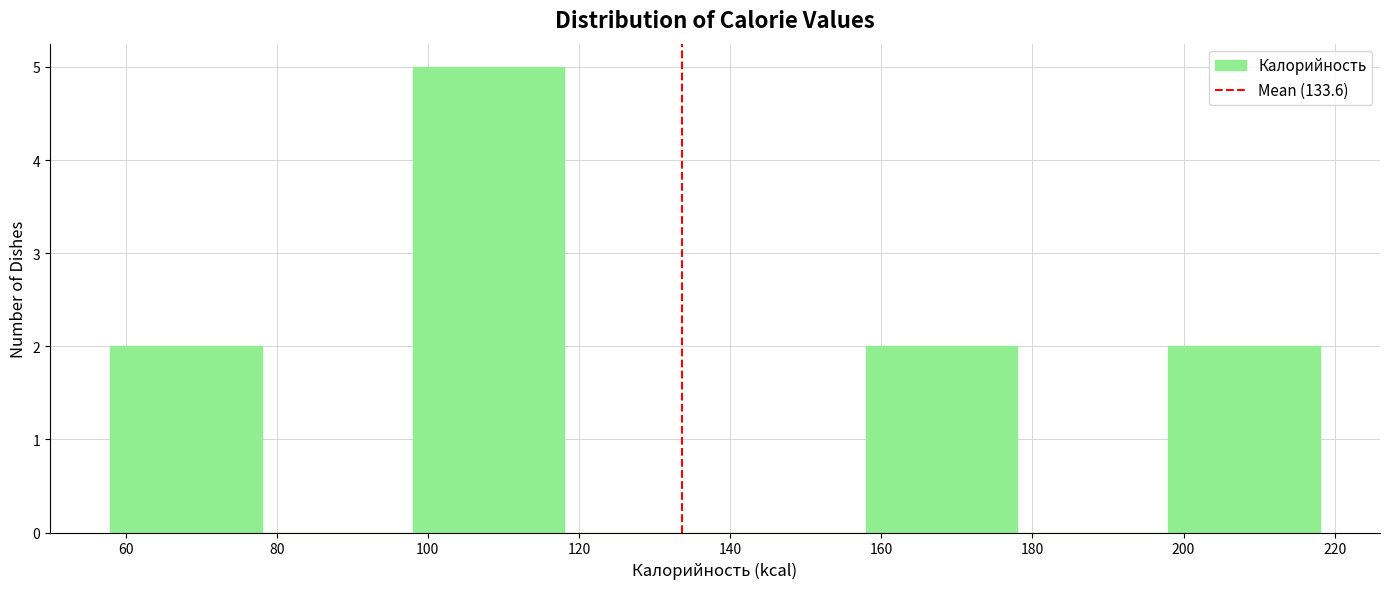

What is the height of the bar covering 98 to 118 on the x-axis? The values are not printed on the chart, so give them approximately, as read against the axis.

5